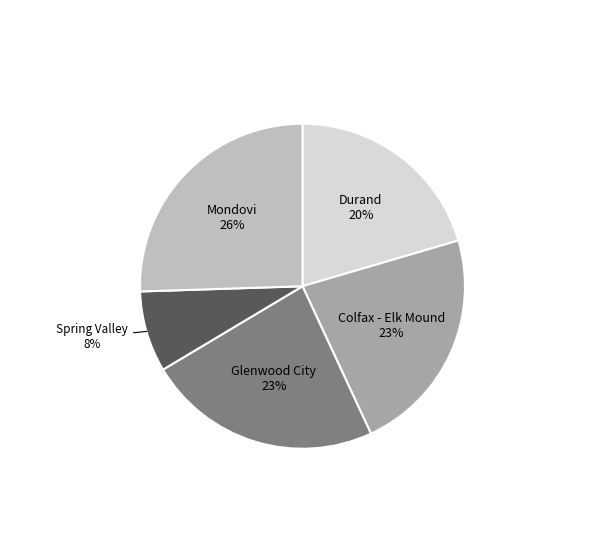

Does any single category account for the majority?

No